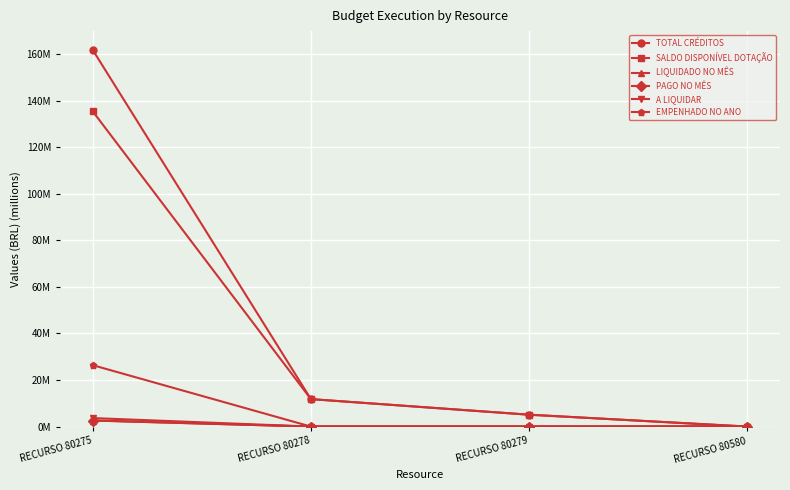

Is this an area chart (filled region under the line)?

No